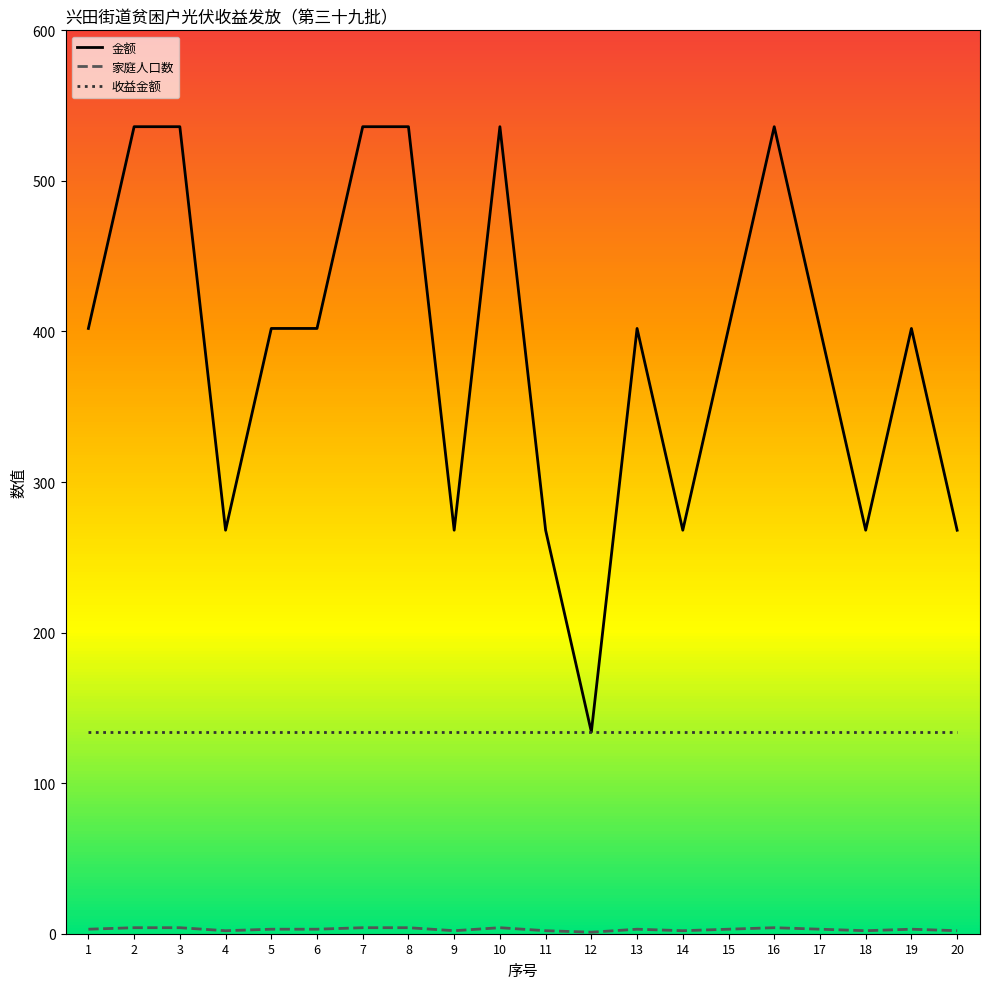

What is the total value across all series at 16?

674